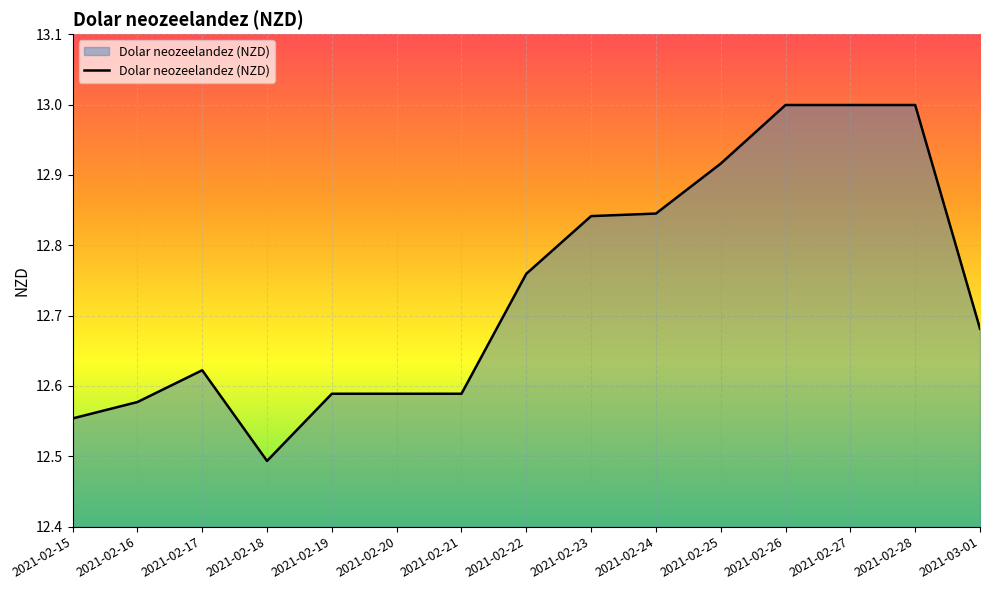

What is the difference between the maximum and minimum values?

0.5